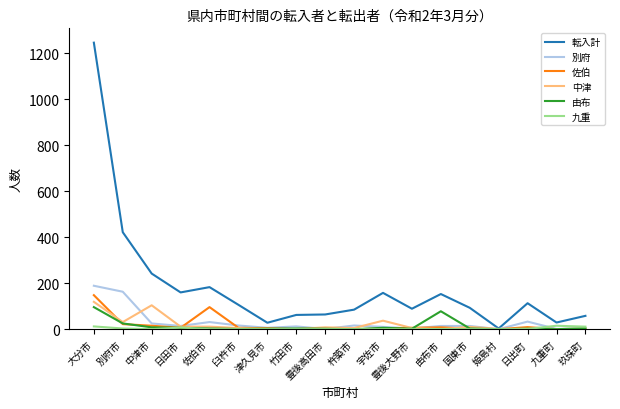

At which label does 佐伯 first exceed 6?

大分市